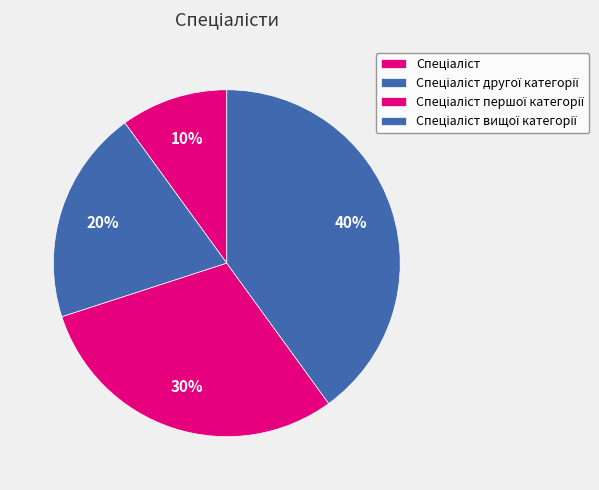

To the nearest percent, what is the average slice percentage?

25%